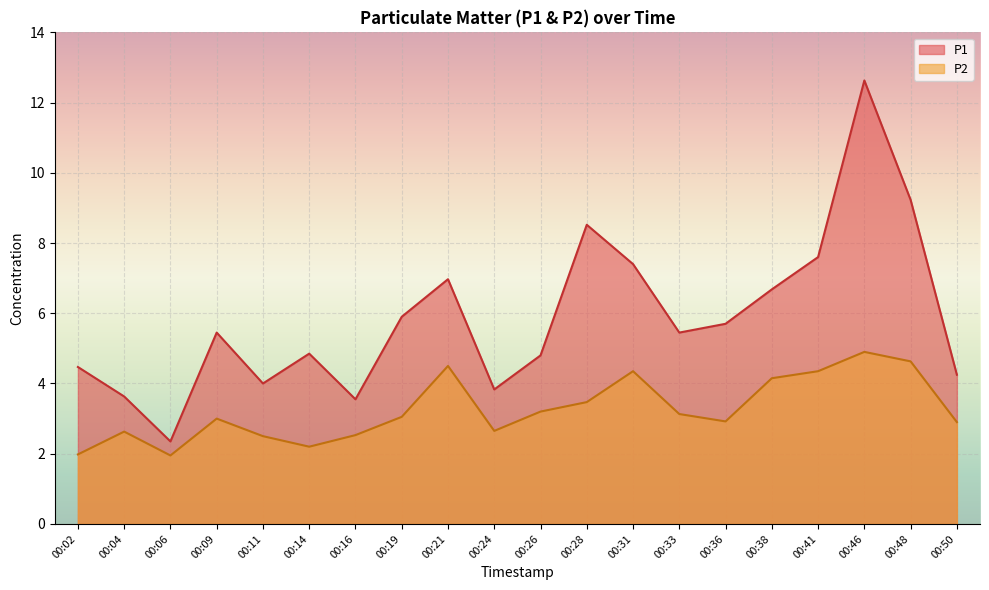

The value of P1 at 00:50 is 1.7. True or false?

False